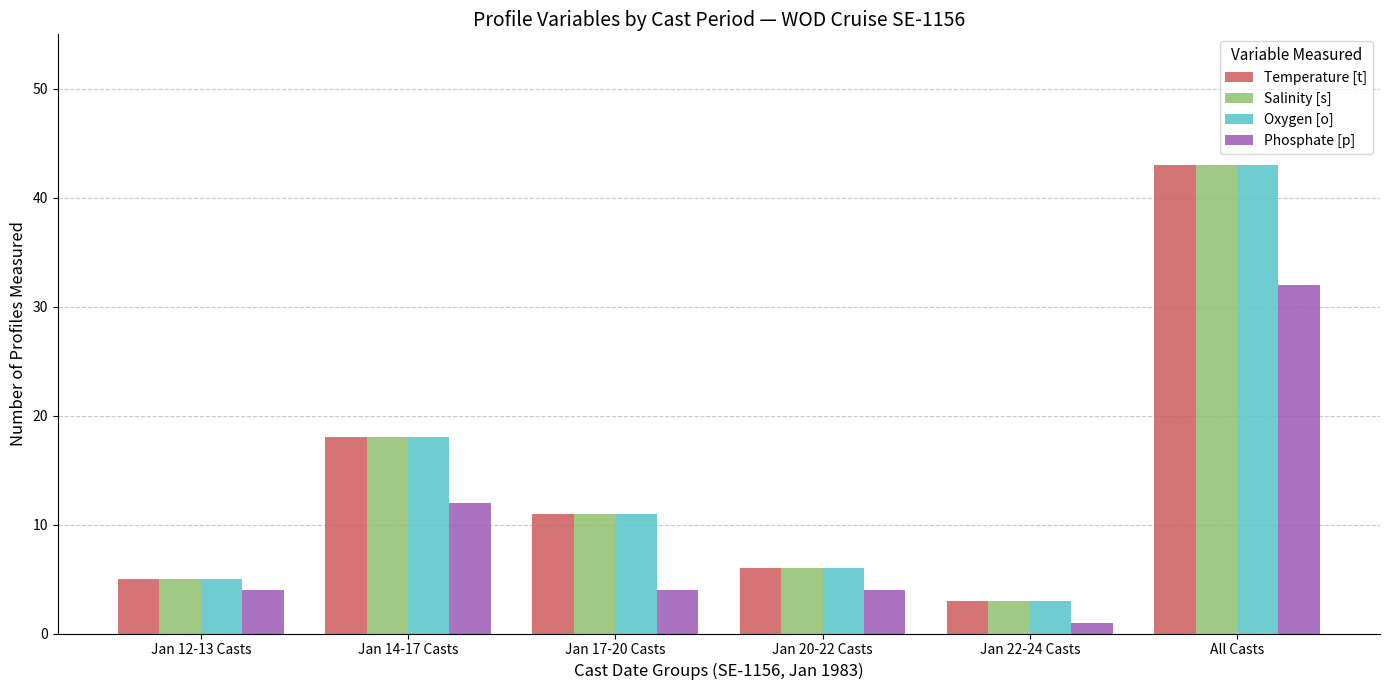

Reading right to left, transcribe all the data shown in this chart.

Temperature [t]: All Casts=43	Jan 22-24 Casts=3	Jan 20-22 Casts=6	Jan 17-20 Casts=11	Jan 14-17 Casts=18	Jan 12-13 Casts=5
Salinity [s]: All Casts=43	Jan 22-24 Casts=3	Jan 20-22 Casts=6	Jan 17-20 Casts=11	Jan 14-17 Casts=18	Jan 12-13 Casts=5
Oxygen [o]: All Casts=43	Jan 22-24 Casts=3	Jan 20-22 Casts=6	Jan 17-20 Casts=11	Jan 14-17 Casts=18	Jan 12-13 Casts=5
Phosphate [p]: All Casts=32	Jan 22-24 Casts=1	Jan 20-22 Casts=4	Jan 17-20 Casts=4	Jan 14-17 Casts=12	Jan 12-13 Casts=4